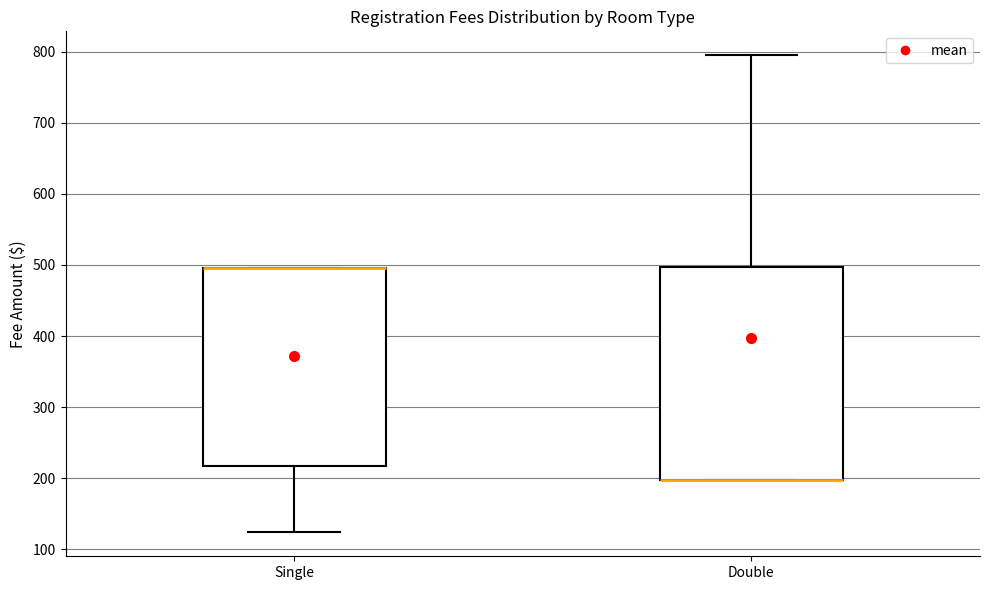

Reading left to right, transcribe this box plot: for each box, give where its median line is, the range the box spans, and where its two whiskers end, as read against the y-axis. The values are not printed on the chart, so give them approximately, as read against the axis.

Single: median 500 (drawn on the box's upper edge), box 220 to 500, whiskers 120 to 500
Double: median 200 (drawn on the box's lower edge), box 200 to 500, whiskers 200 to 800